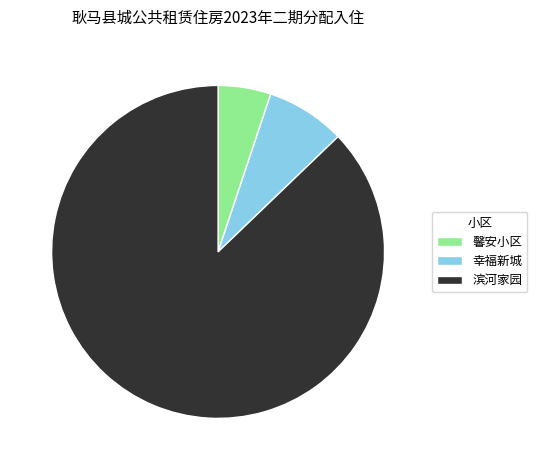

Which slice represents more than half of the pie?

滨河家园